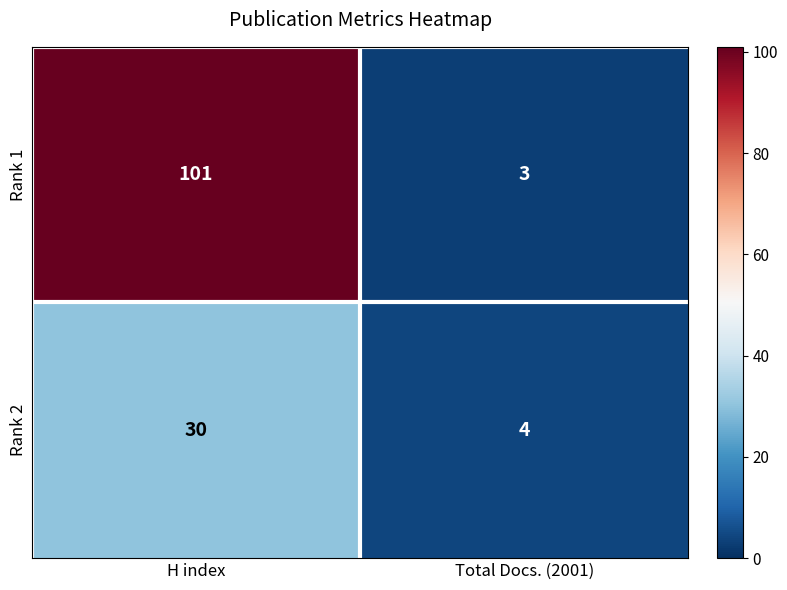

At which category does the chart reach its peak across all series?

H index